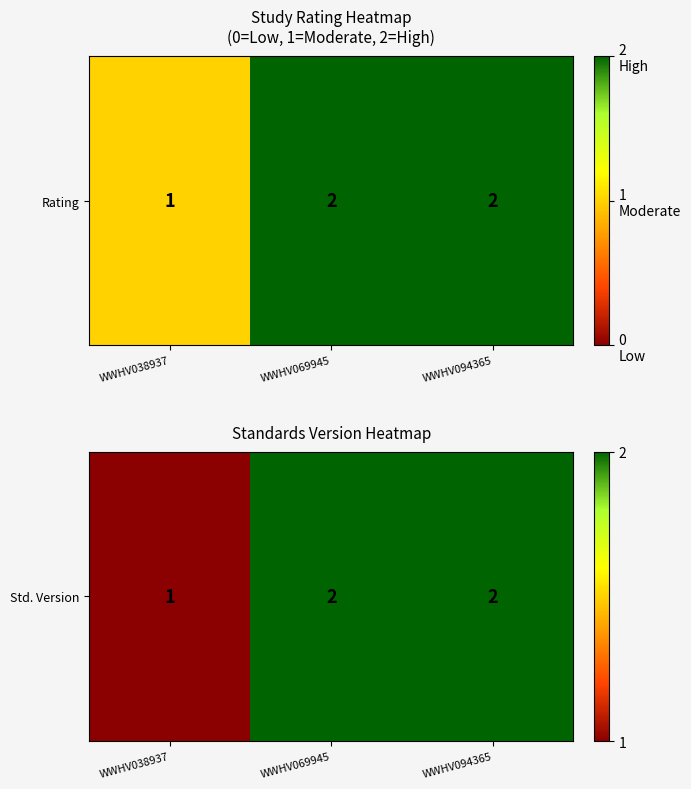

Rank the categories by value from lowest to highest.

WWHV038937, WWHV069945, WWHV094365